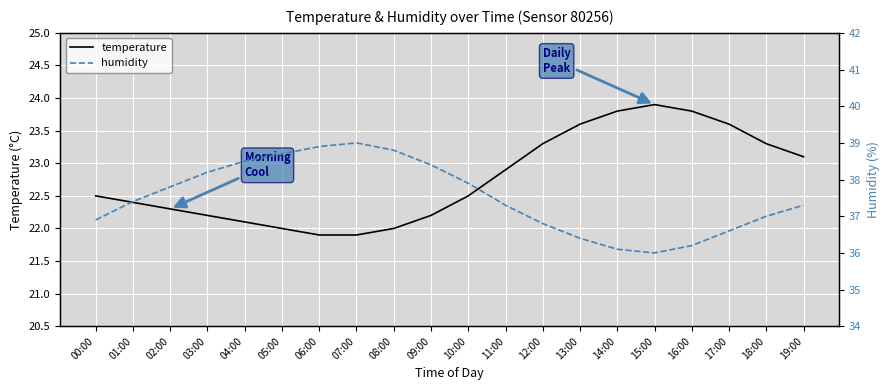

How many categories are shown in the chart?

20